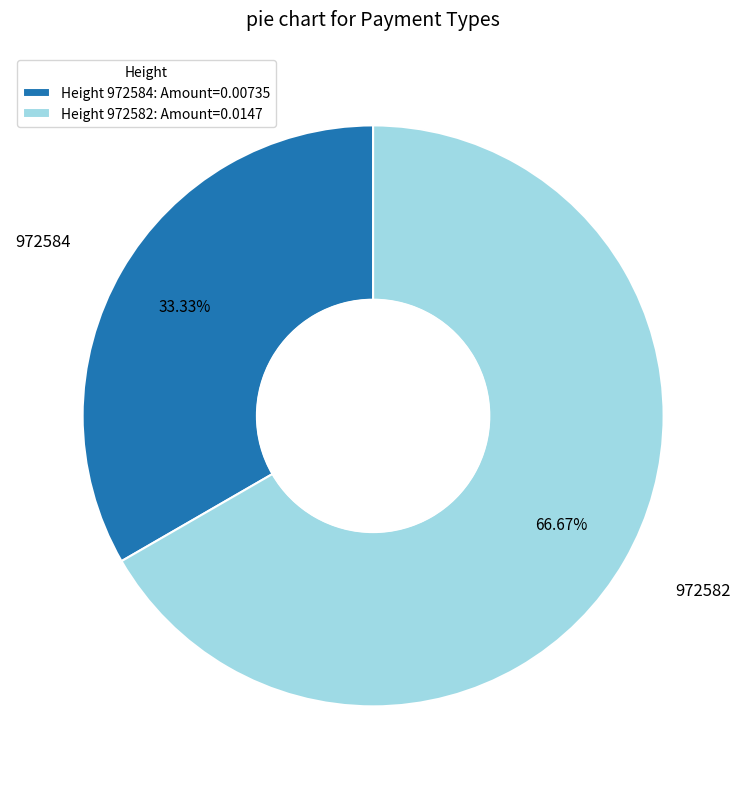

Rank the categories by value from highest to lowest.

Height 972582: Amount=0.0147, Height 972584: Amount=0.00735